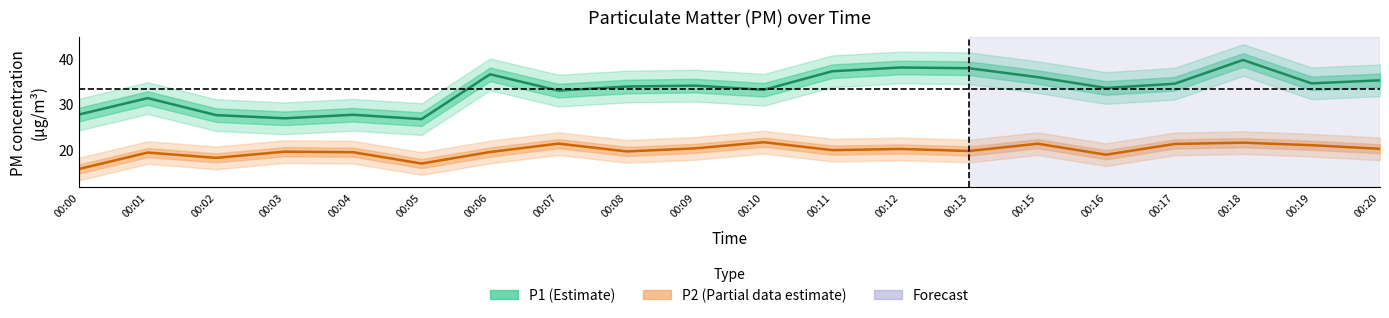

Where is the first local maximum for P1?

00:01